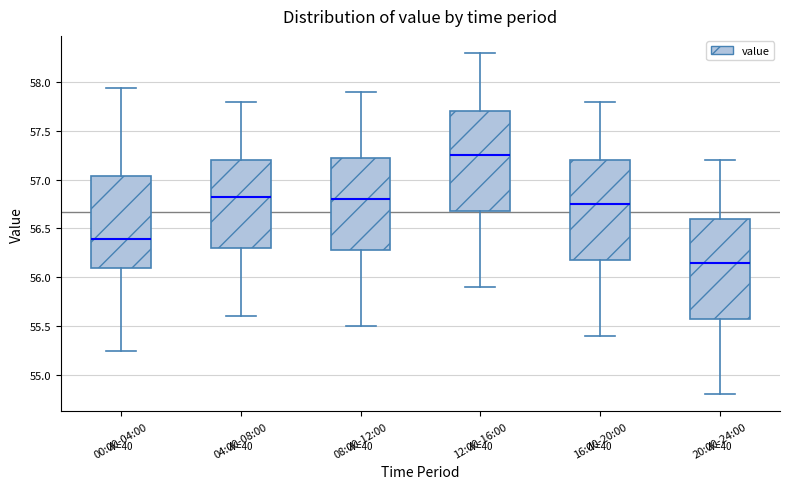

Where is the upper edge of the box for 00:00-04:00 on the y-axis? The values are not printed on the chart, so give them approximately, as read against the axis.

57.05